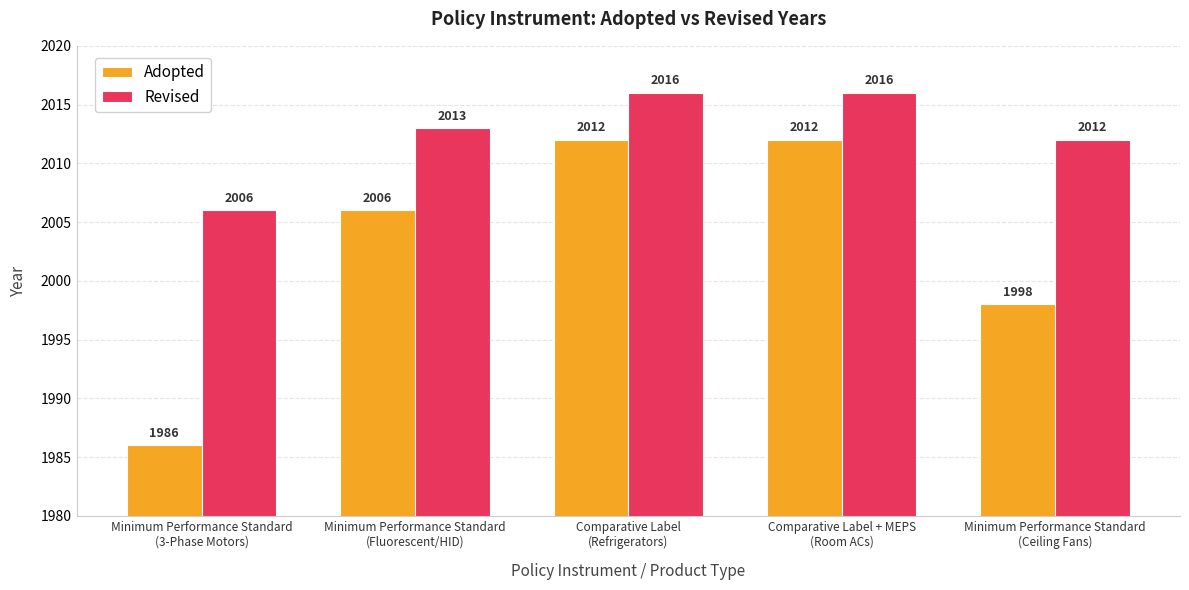

Which series has the largest total across all categories?

Revised